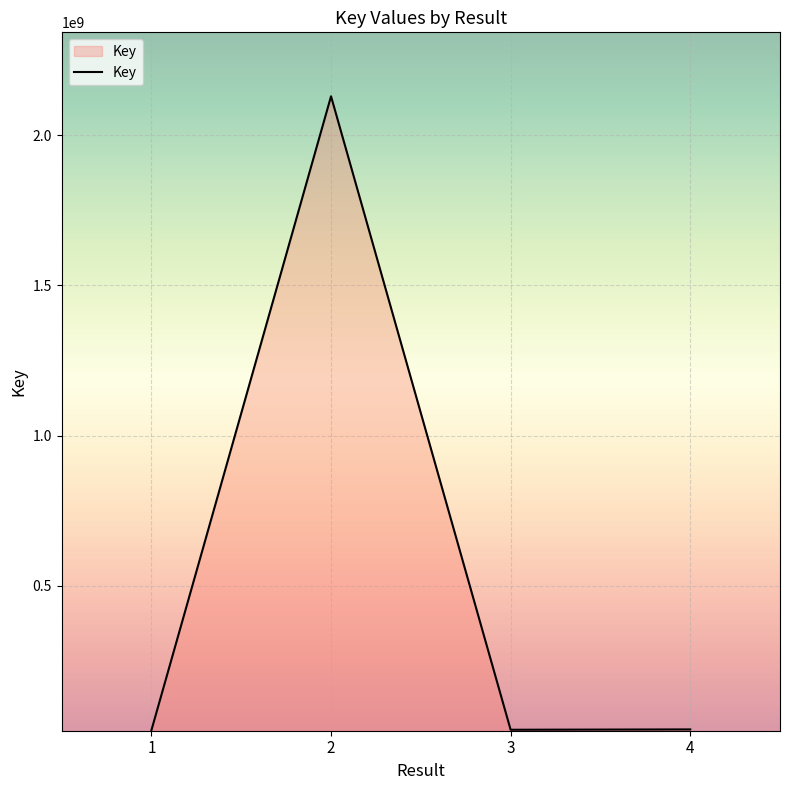

Between 2 and 1, which is larger?

2